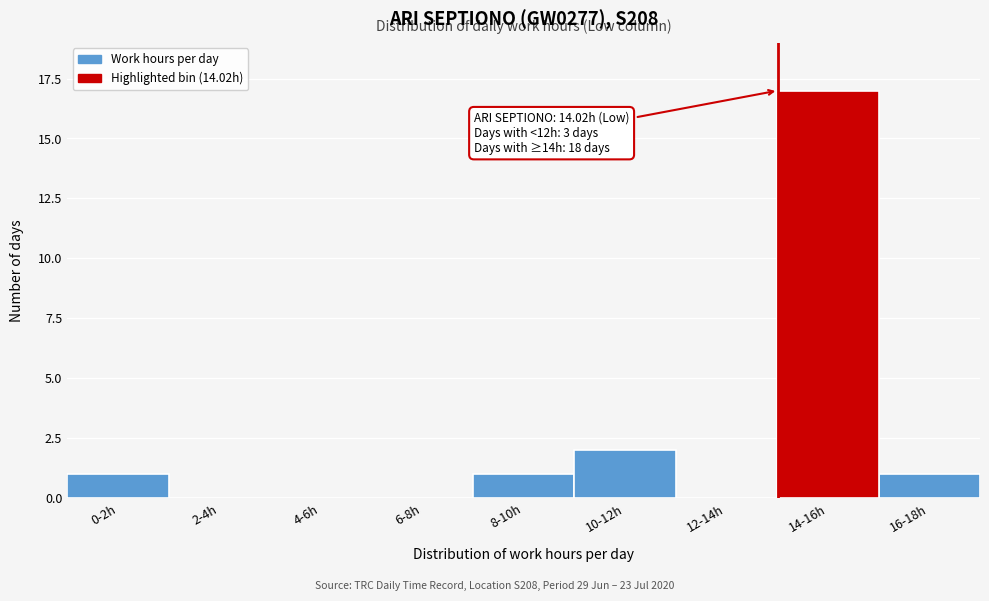

Reading left to right, extract all data points from this chart.

0-2h=1	2-4h=0	4-6h=0	6-8h=0	8-10h=1	10-12h=2	12-14h=0	14-16h=17	16-18h=1